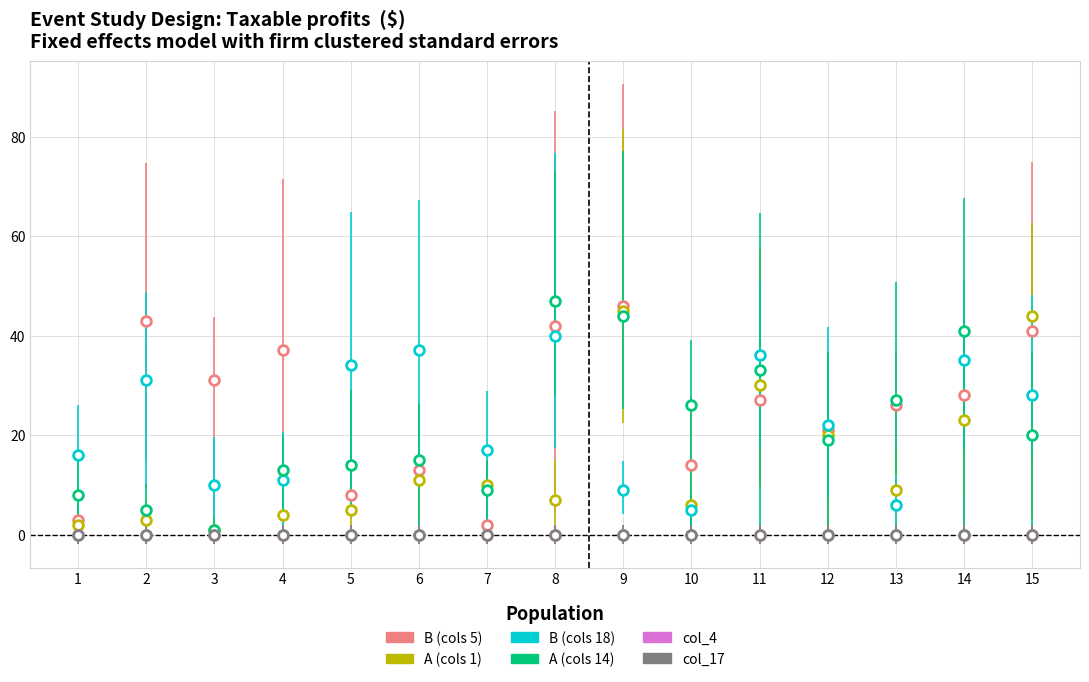

At which label does A (cols 1) first exceed 9?

6